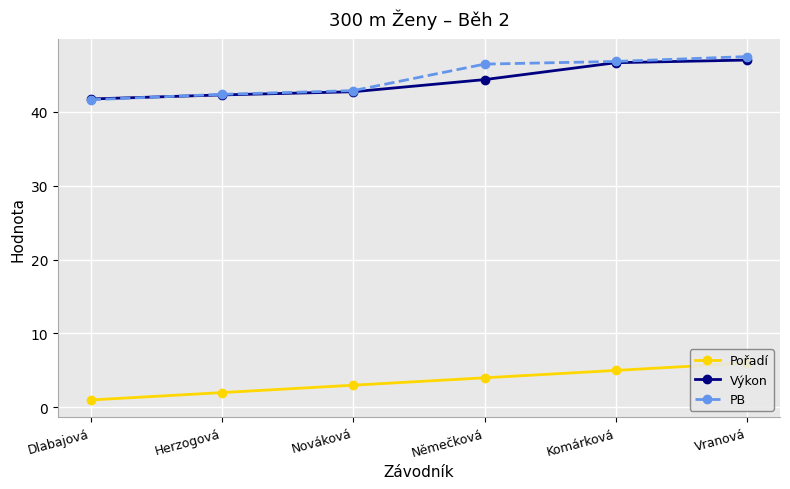

What is the difference between the maximum and minimum values in the Pořadí series?

5.0